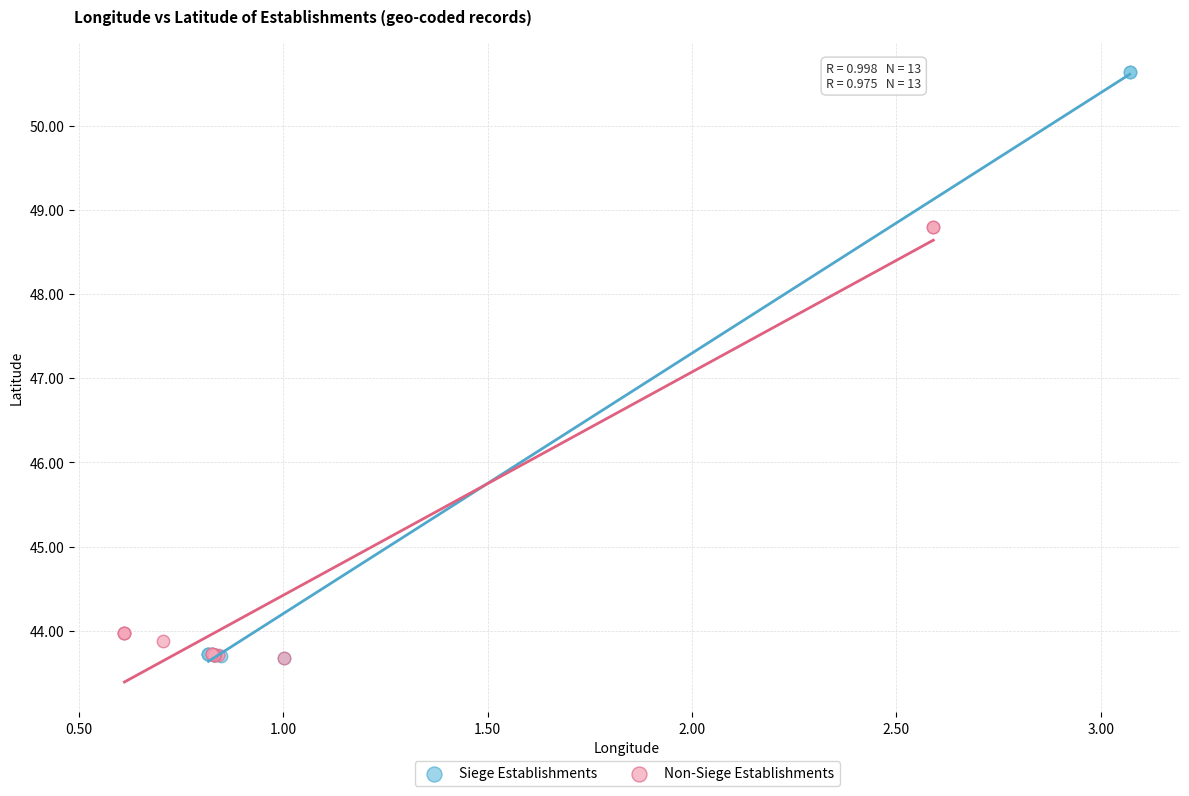

Which series has the widest spread of Y values?

Siege Establishments